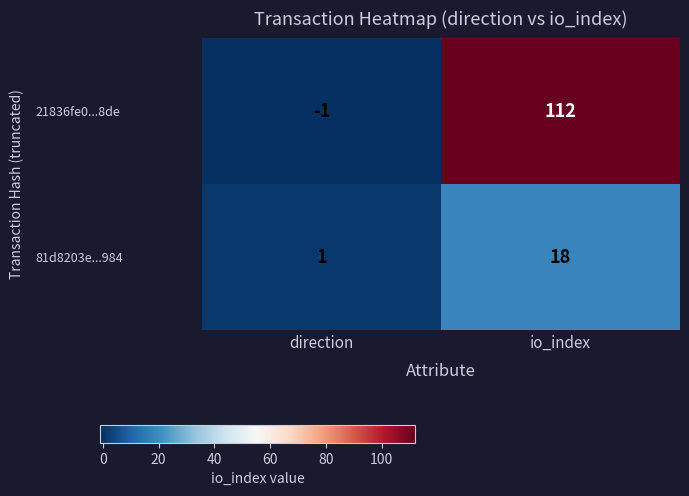

Which label corresponds to the largest value in the chart?

io_index